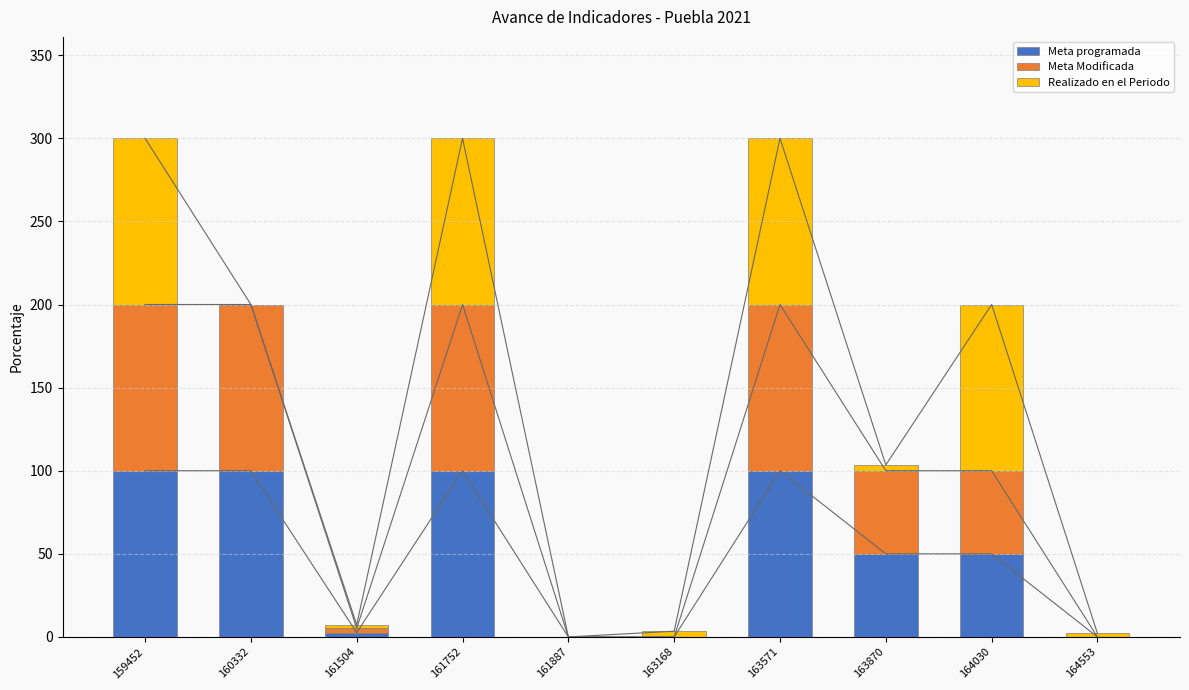

Reading left to right, what are all the values shown in this chart?

Meta programada: 100.0	100.0	2.6	100.0	0.0	0.0	100.0	50.0	50.0	0.0
Meta Modificada: 100.0	100.0	2.6	100.0	0.0	0.0	100.0	50.0	50.0	0.0
Realizado en el Periodo: 100.0	0.0	2.1	100.0	0.0	3.5	100.0	3.5	100.0	2.1